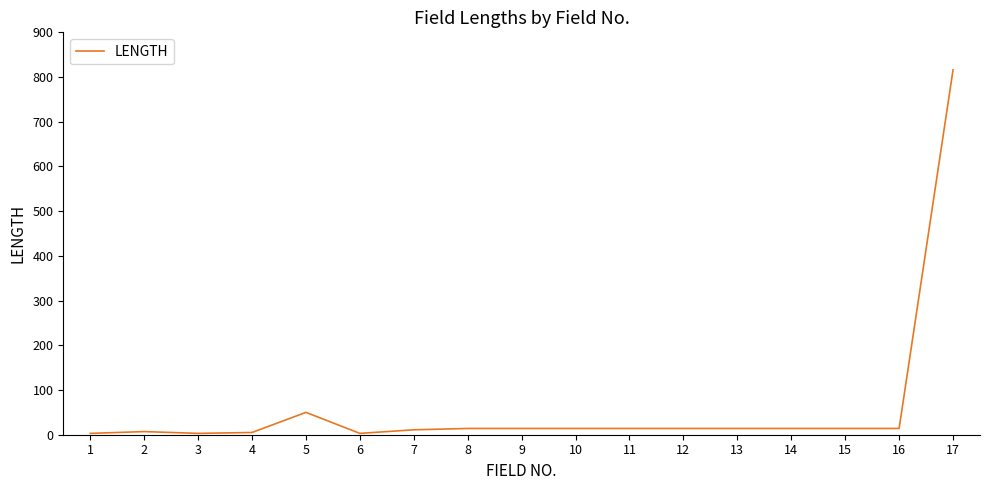

What is the change in value from 4 to 7?

+6